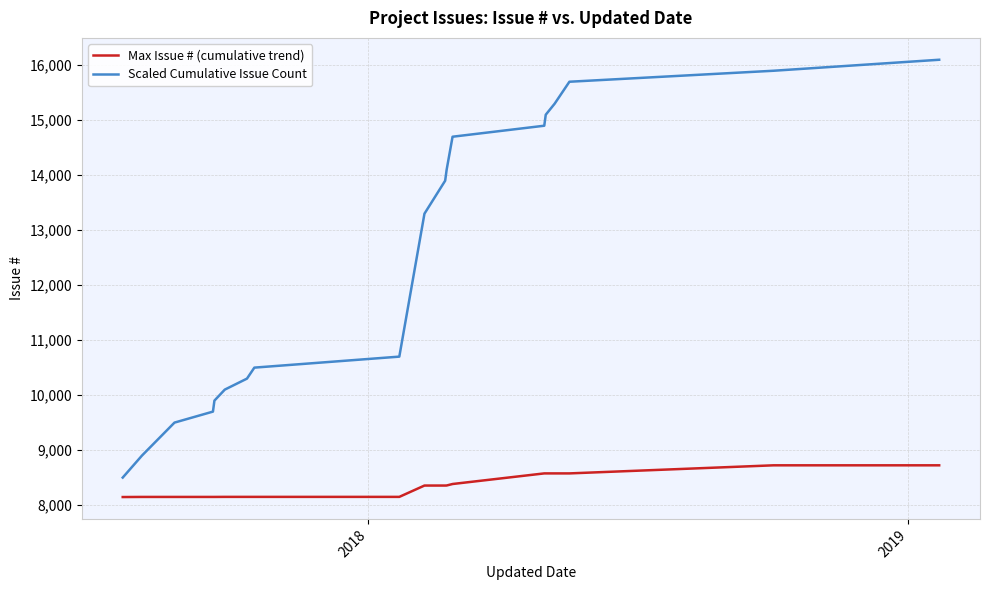

Which series has the largest total across all categories?

Scaled Cumulative Issue Count